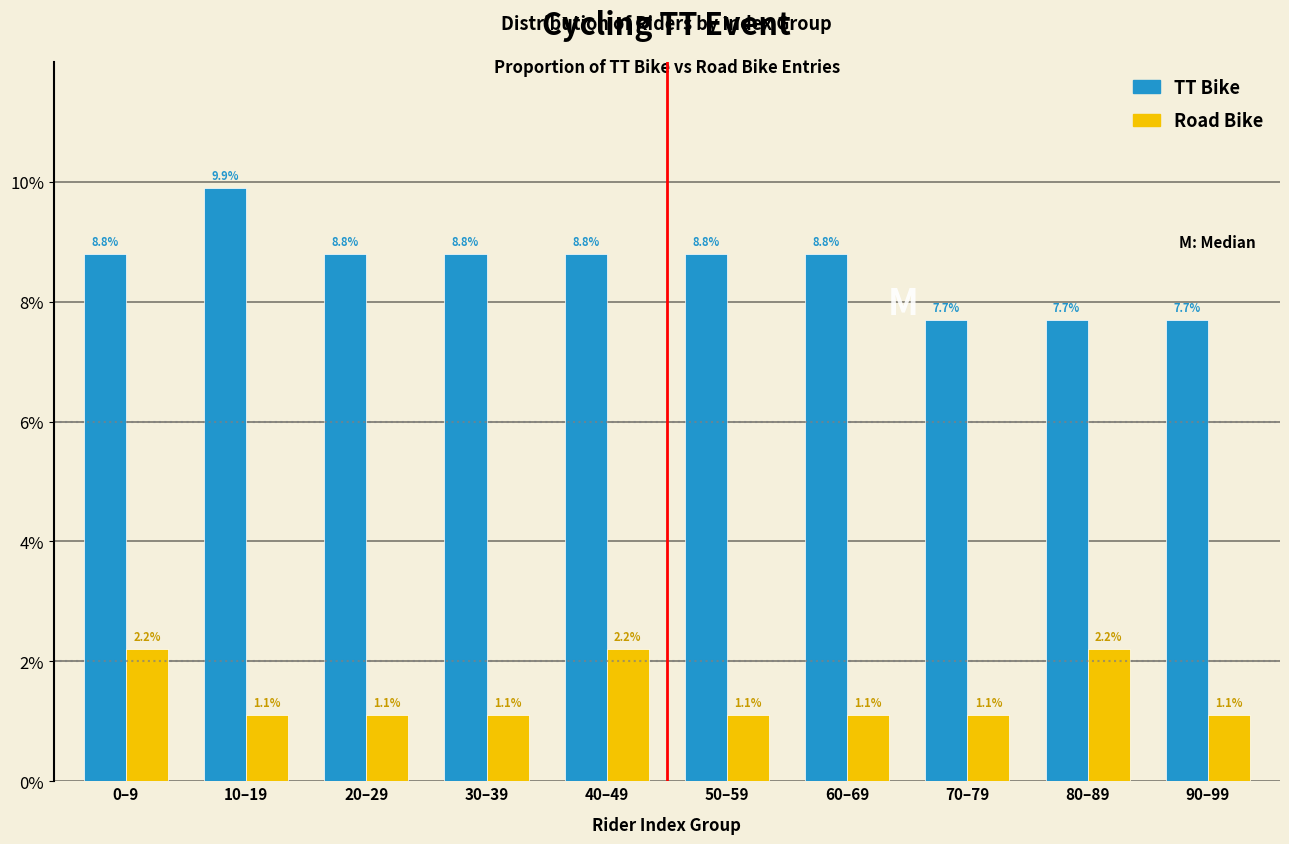

Reading left to right, list all the values displayed in this chart.

TT Bike: 8.8	9.9	8.8	8.8	8.8	8.8	8.8	7.7	7.7	7.7
Road Bike: 2.2	1.1	1.1	1.1	2.2	1.1	1.1	1.1	2.2	1.1